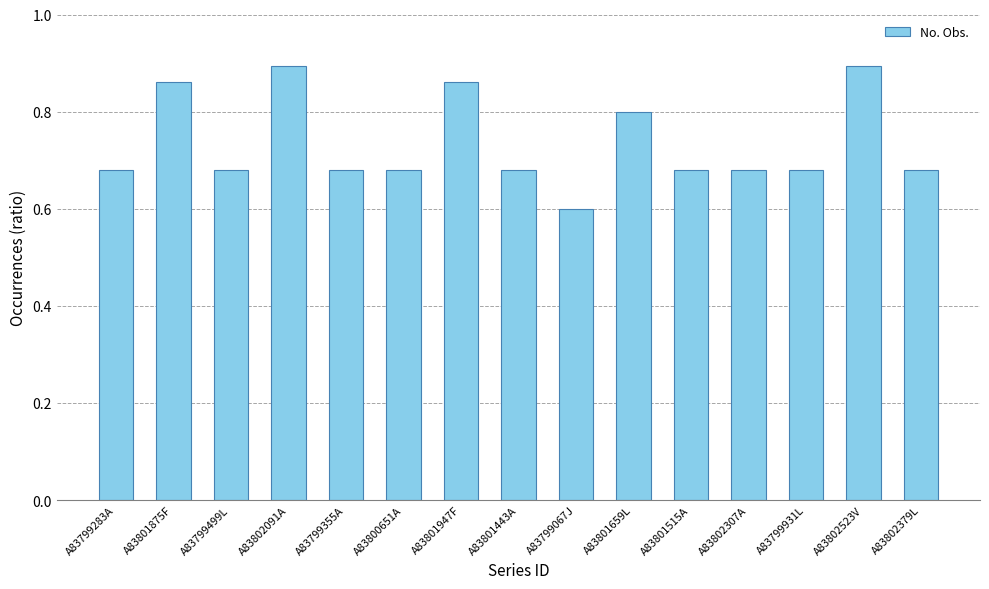

How many bars are there in total?

15